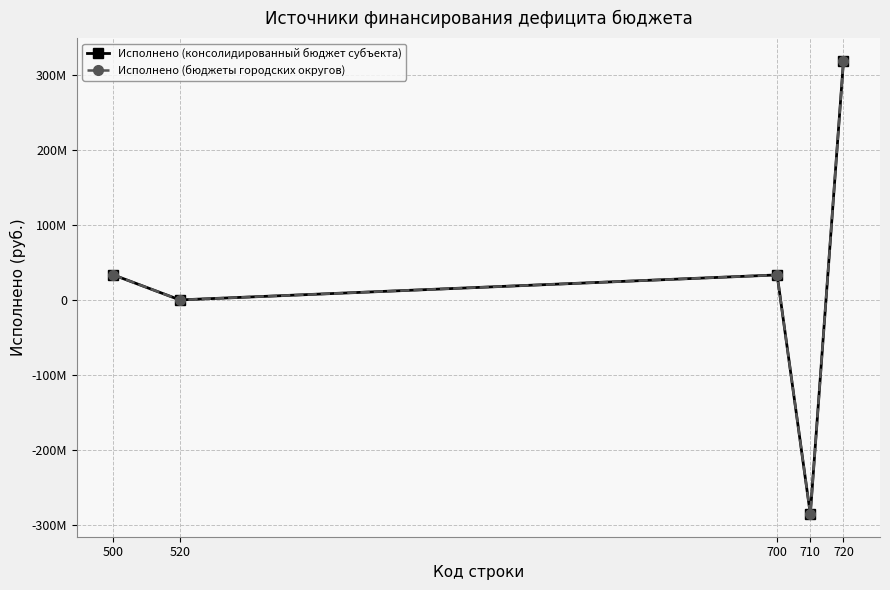

Which label corresponds to the smallest value in the chart?

710